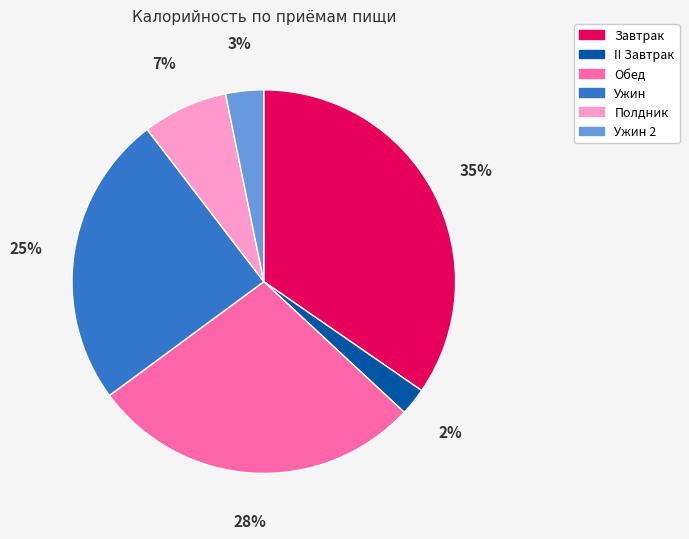

To the nearest percent, what is the average slice percentage?

17%